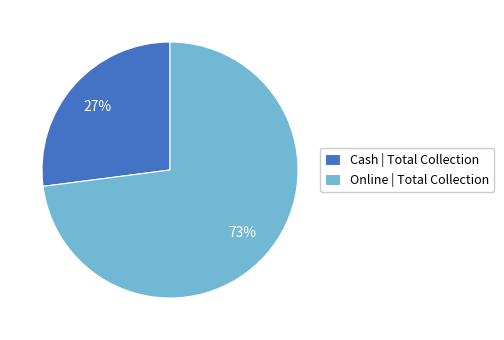

Count the number of slices in the pie.

2